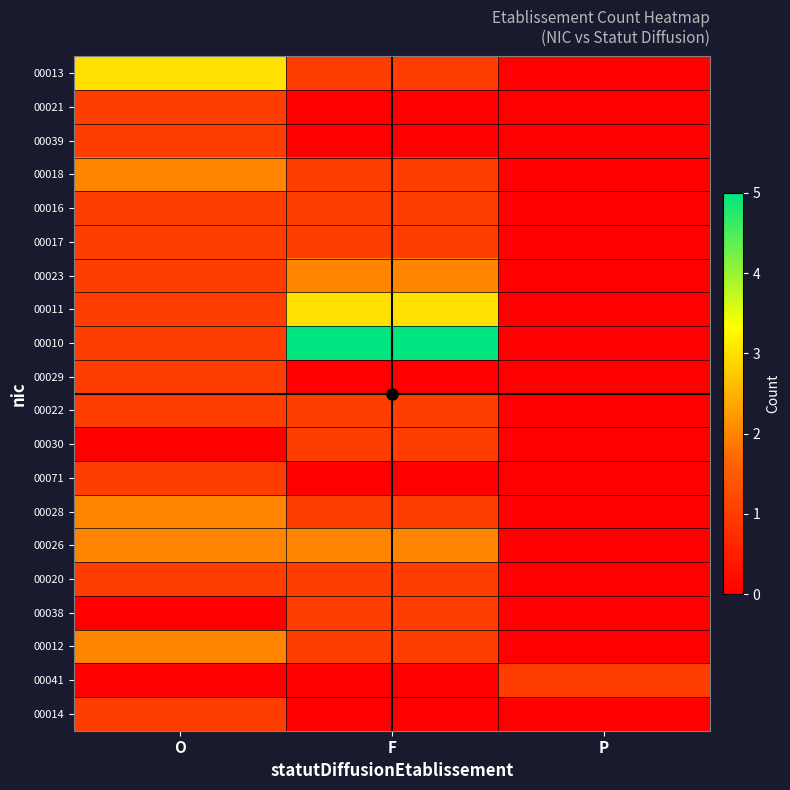

Which series has the largest total across all categories?

00010